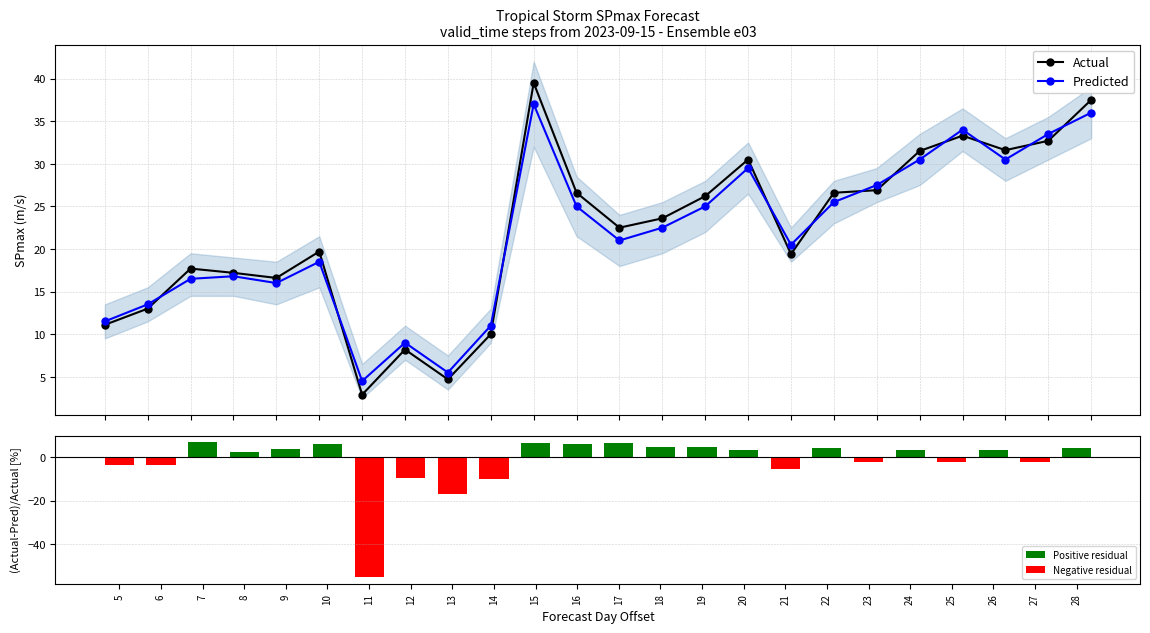

Which series changed the most between 8 and 19?

Actual